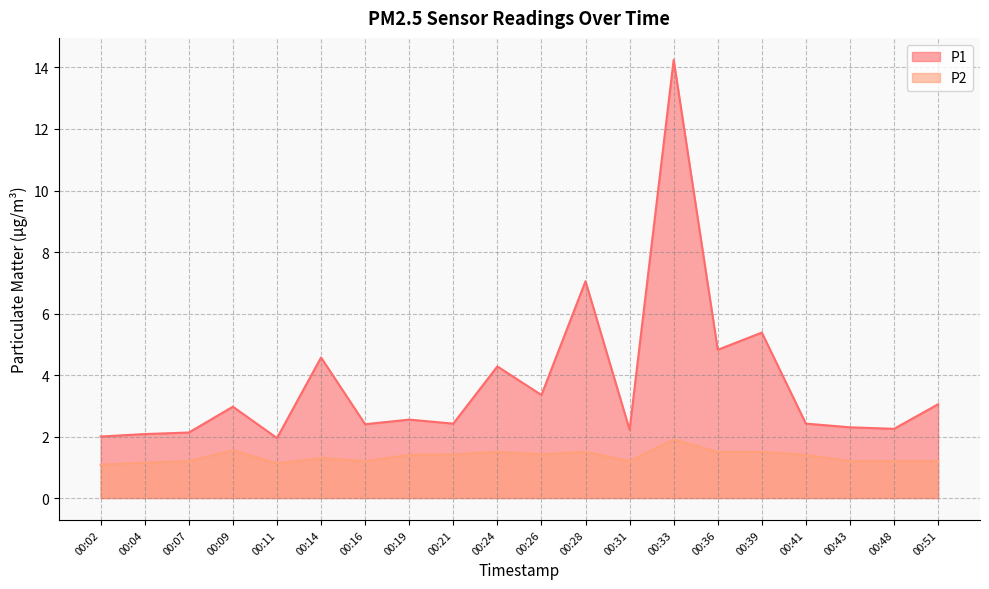

List the series in order of their peak value, lowest first.

P2, P1